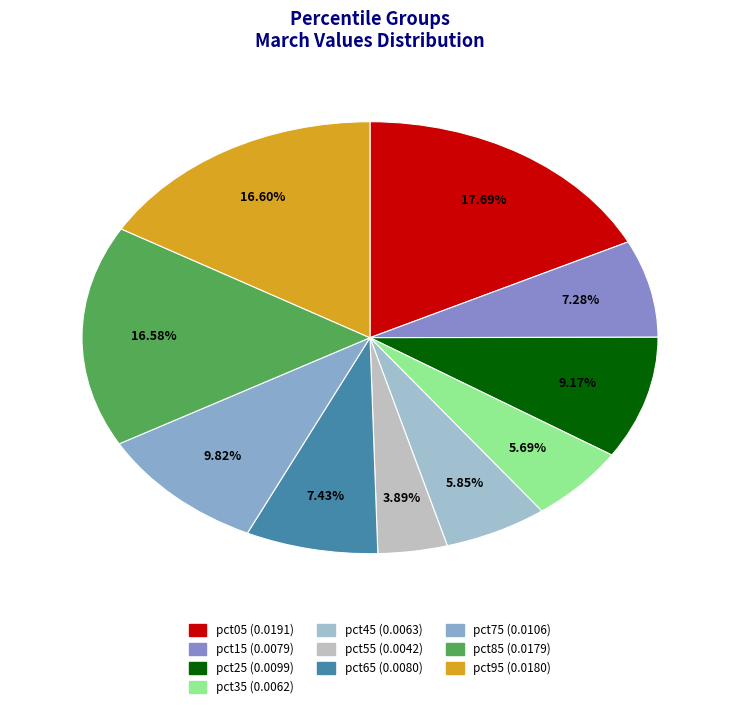

How many segments does this pie chart have?

10